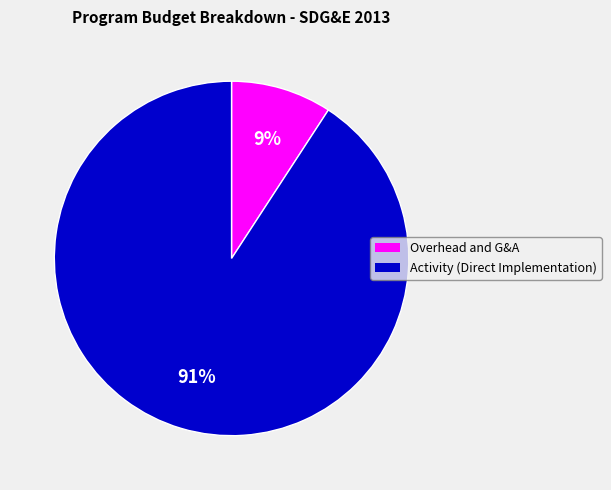

To the nearest percent, what portion does Activity (Direct Implementation) represent?

91%